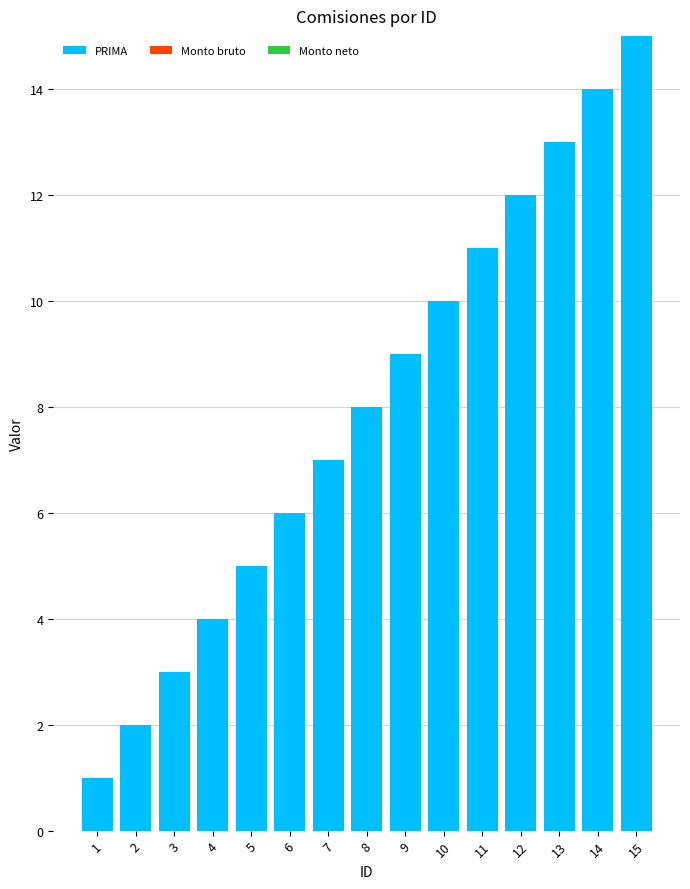

The value at 8 is 8. True or false?

True